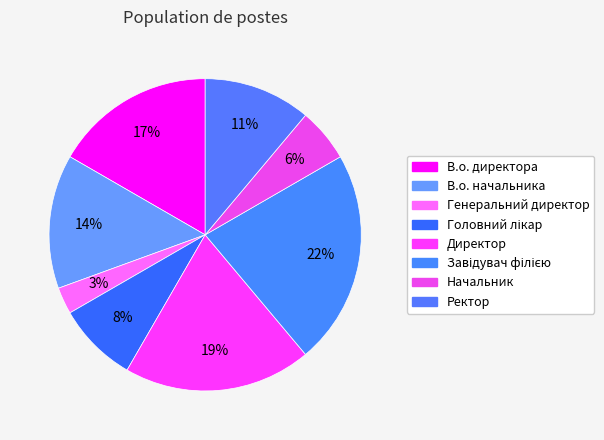

How many segments does this pie chart have?

8